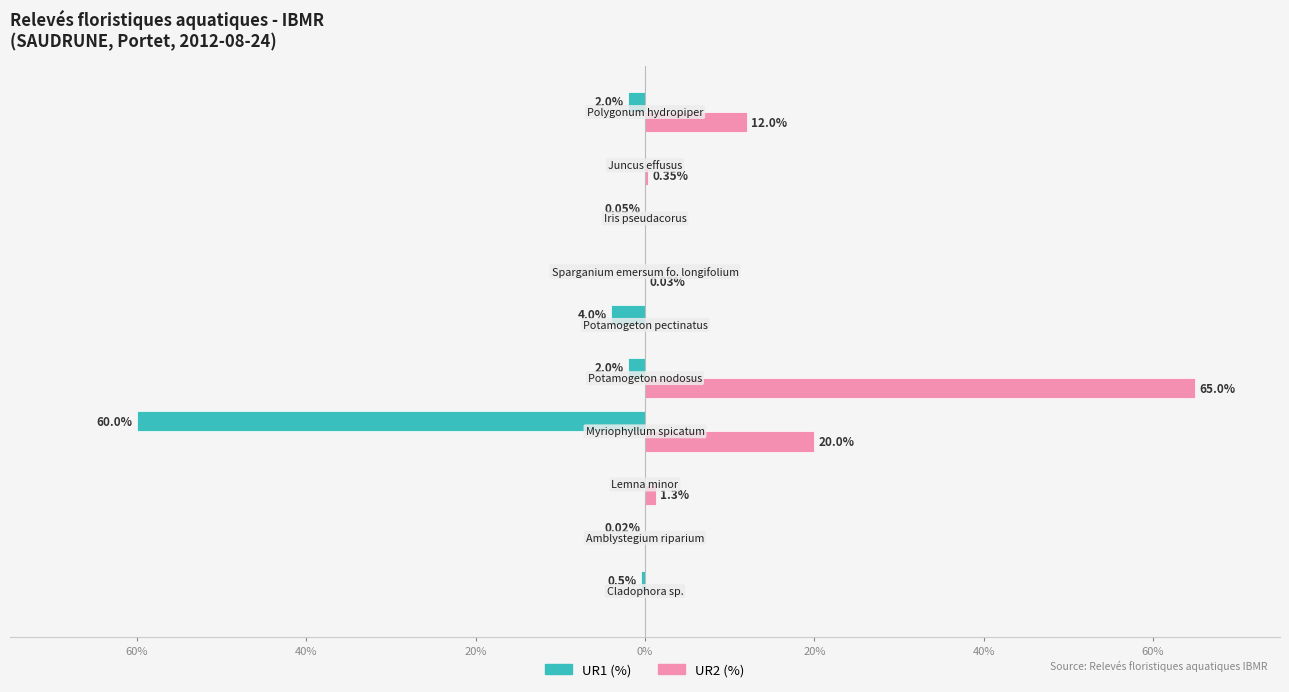

What is the label of the 10th bar from the right?

60%